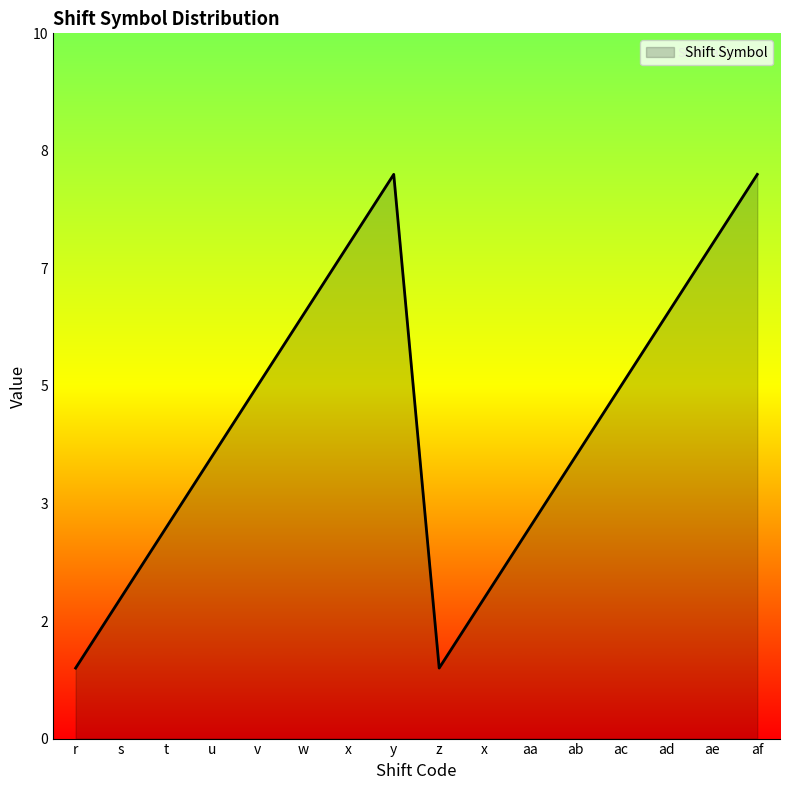

Is this an area chart (filled region under the line)?

Yes